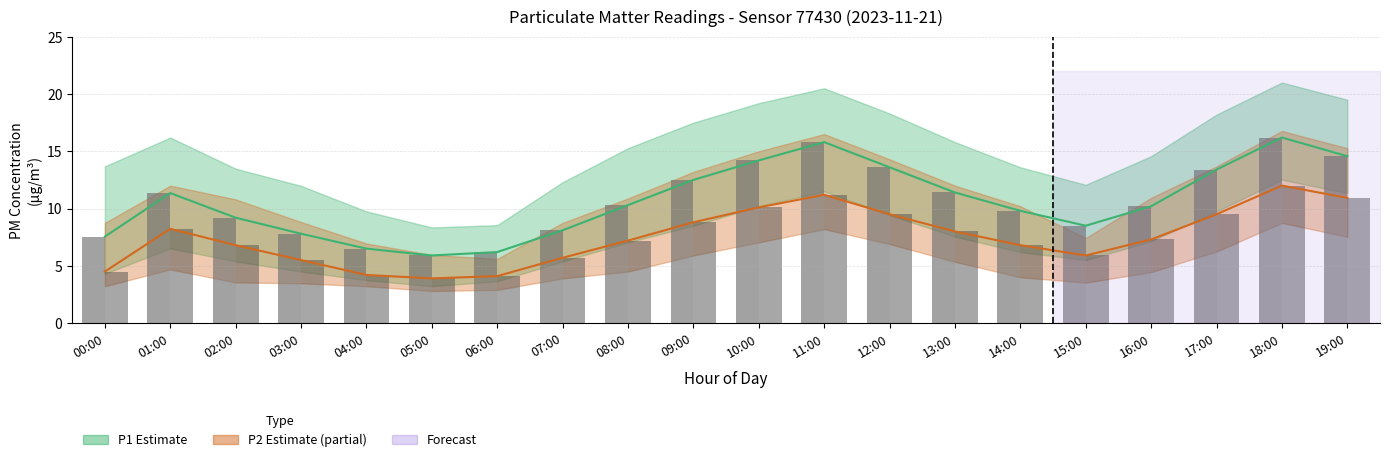

What value does the P2 (bar) series have at 13:00?

8.0